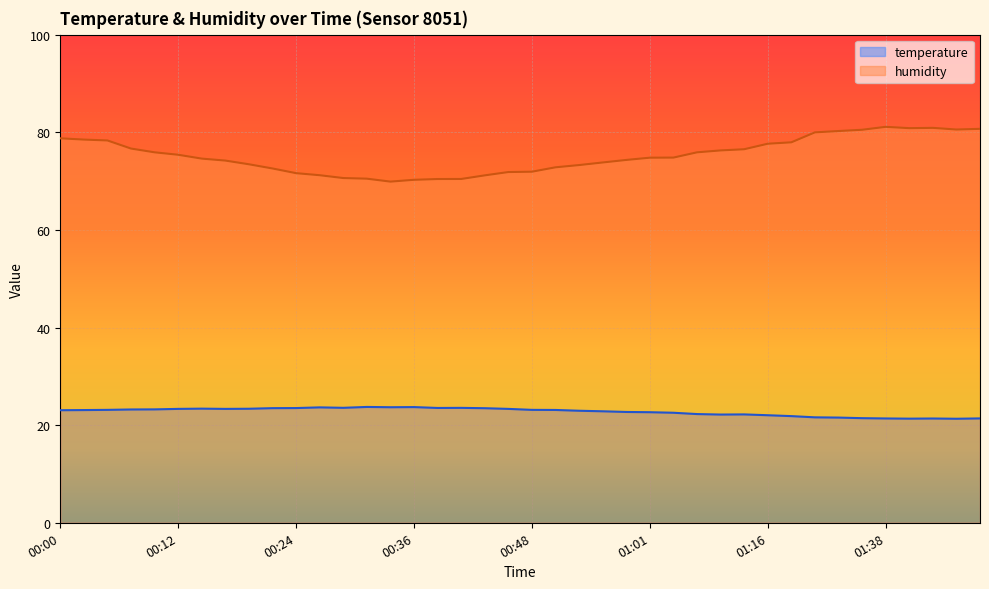

In humidity, how many points are higher than both neighbors (excluding endpoints)?

2